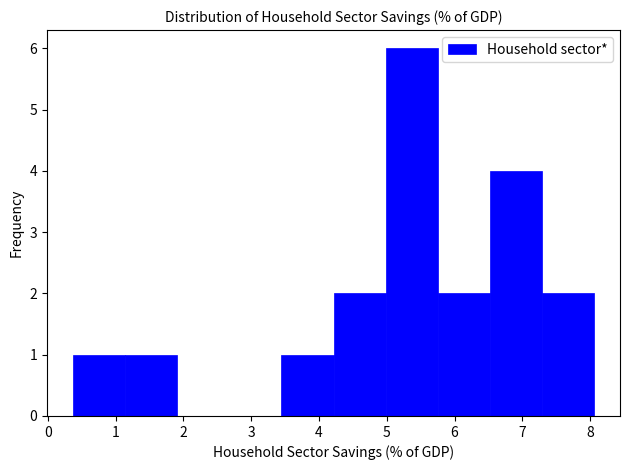

Reading left to right, list every bar in this chart as the range it spans on the x-axis followed by its height. Neither the bar edges nor the heights are printed on the chart, so give them approximately, as read against the axes.

0.4 to 1.1: 1
1.1 to 1.9: 1
1.9 to 2.7: 0
2.7 to 3.4: 0
3.4 to 4.2: 1
4.2 to 5.0: 2
5.0 to 5.8: 6
5.8 to 6.5: 2
6.5 to 7.3: 4
7.3 to 8.1: 2